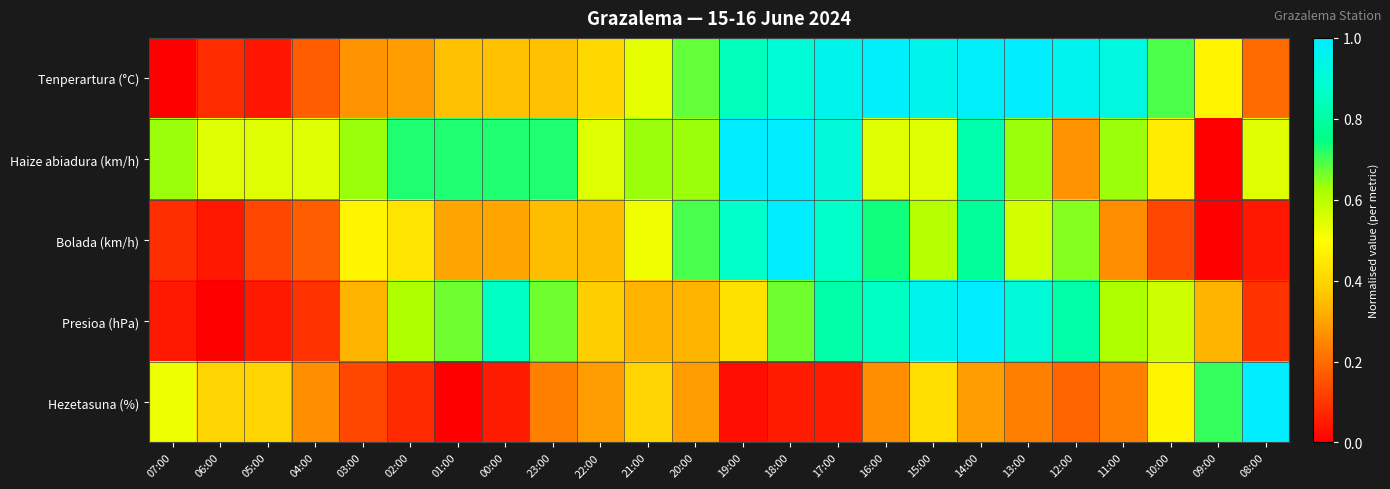

Which series has the widest spread of values?

Tenperartura (°C)